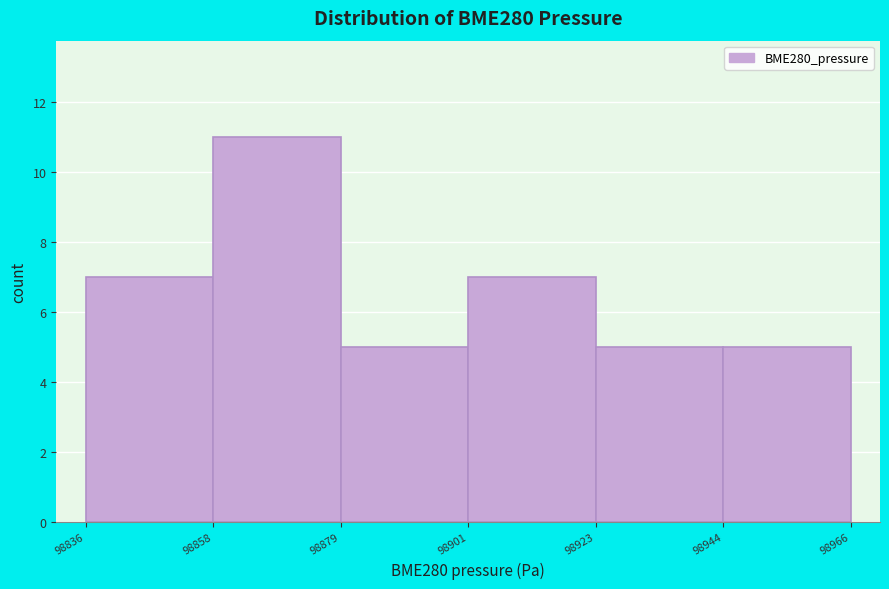

Reading left to right, transcribe this chart: for each bar, give the range it covers on the x-axis and its height. The values are not printed on the chart, so give them approximately, as read against the axis.

98836 to 98858: 7
98858 to 98879: 11
98879 to 98901: 5
98901 to 98923: 7
98923 to 98944: 5
98944 to 98966: 5